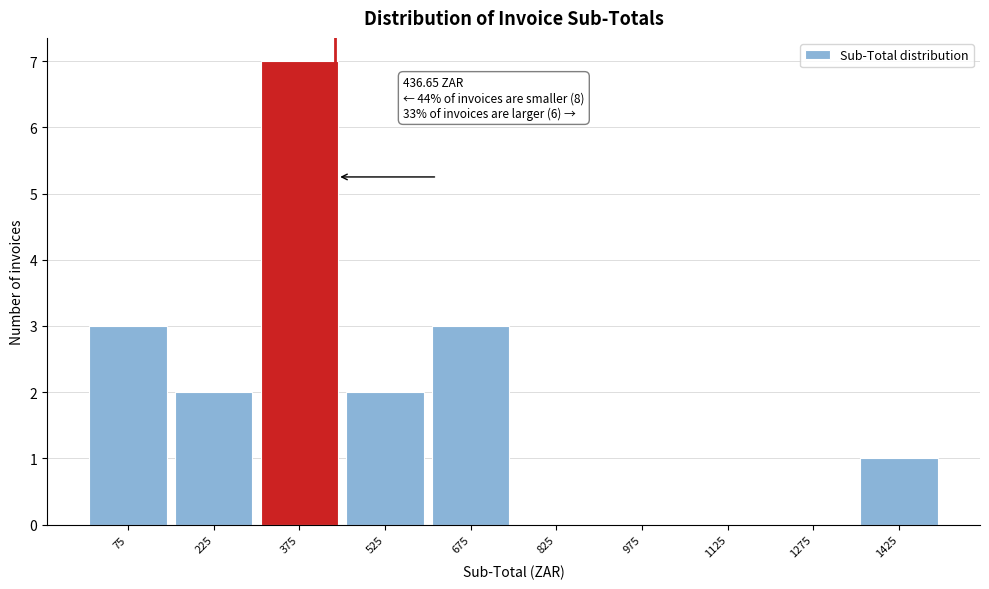

Which range on the x-axis has the tallest bar?

300 to 450